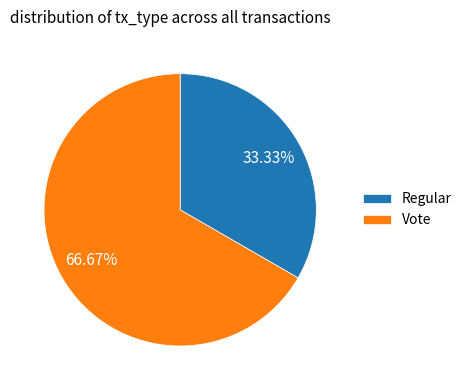

Does Regular account for over 50% of the chart?

No